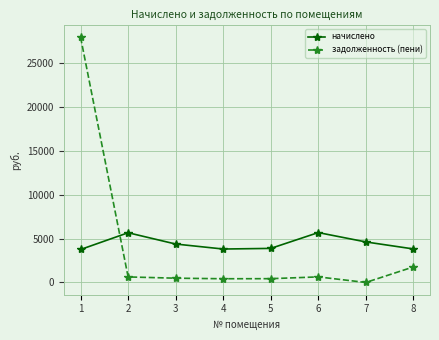

Which series ends up on top after the final intersection of задолженность (пени) and начислено?

начислено